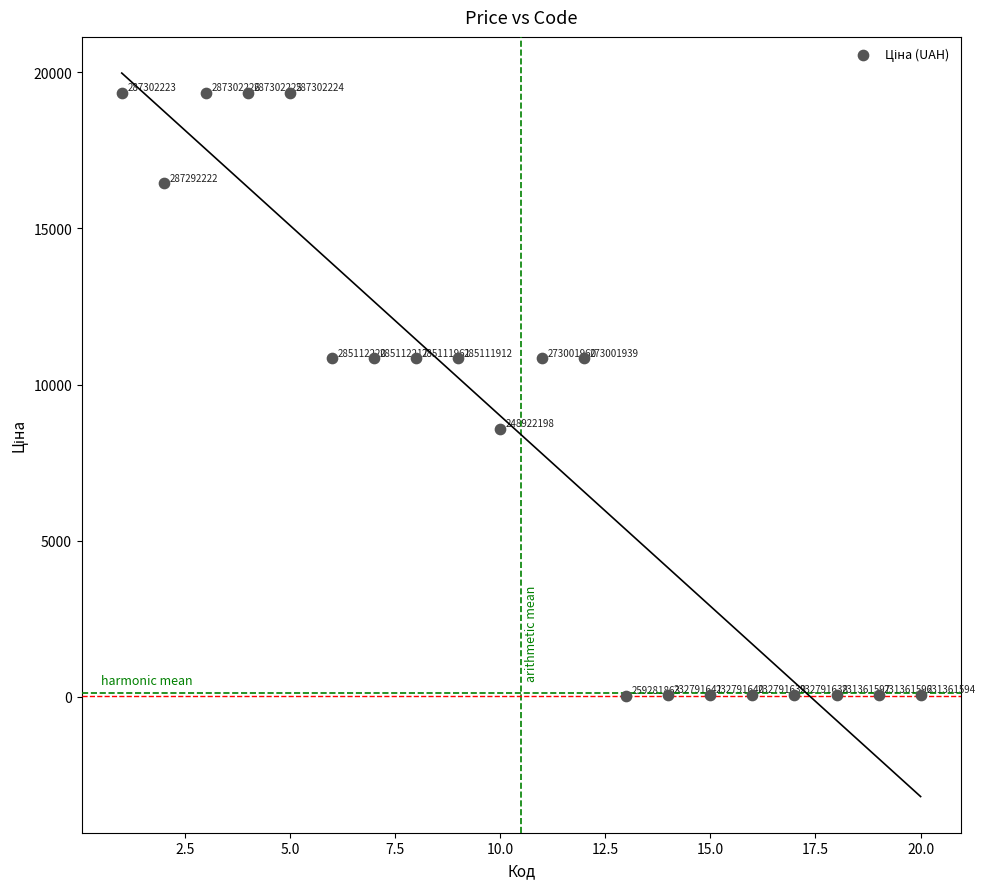

What is the range of X values (max minus min)?

19.0